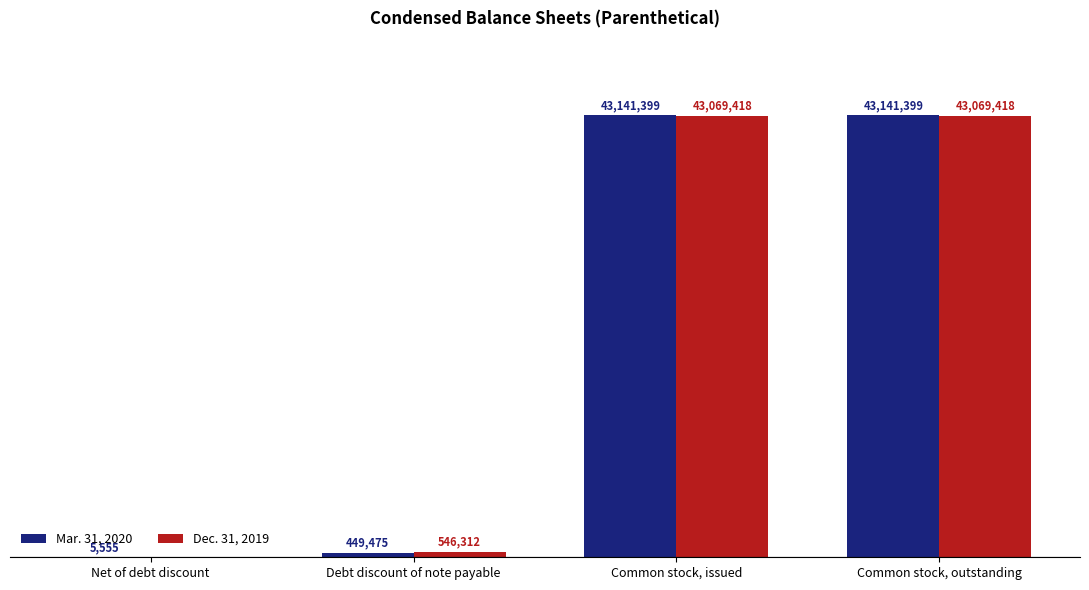

The value of Dec. 31, 2019 at Net of debt discount is 22589789. True or false?

False